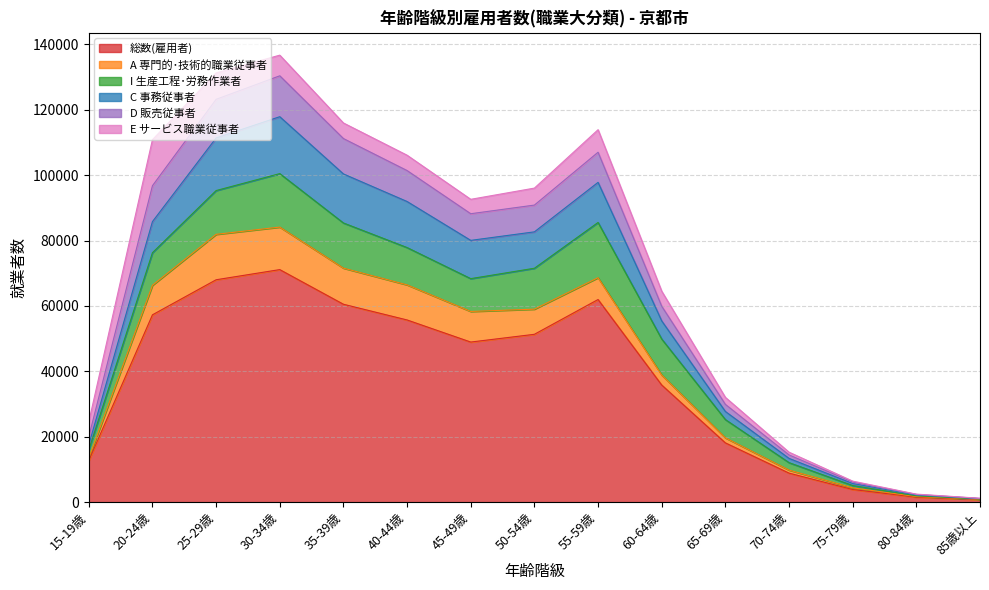

True or false: D 販売従事者 has more than 0 points higher than both neighbors.

True